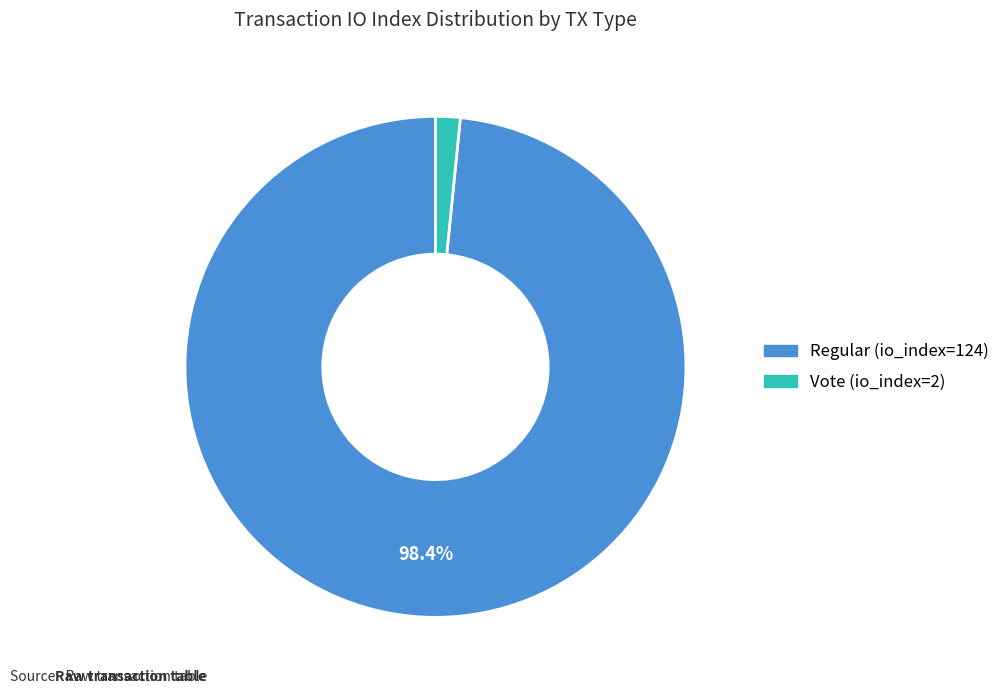

Is there a majority slice in this chart?

Yes